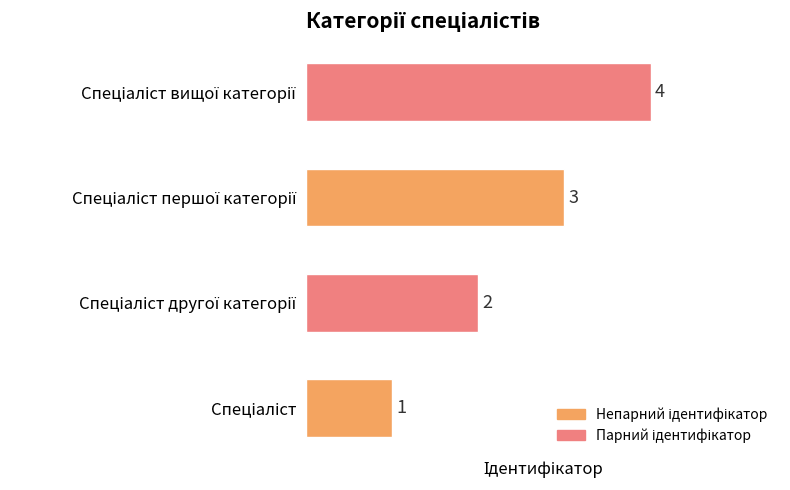

How many values are between 2 and 4?

3